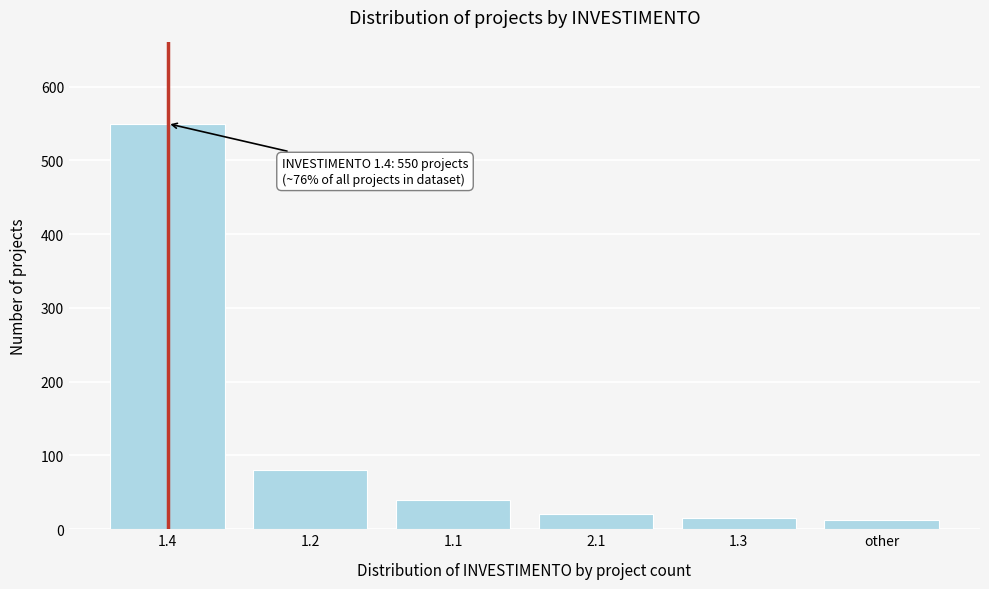

The value at 1.4 is 351. True or false?

False